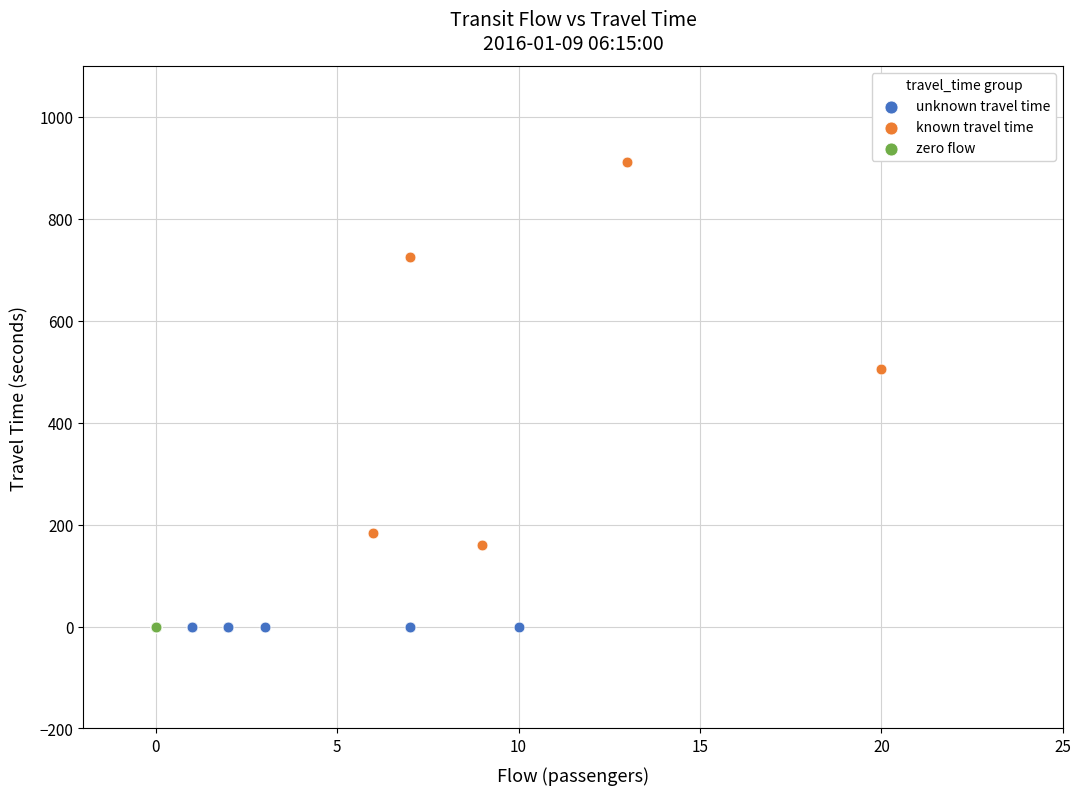

Which series reaches the maximum Y coordinate?

known travel time